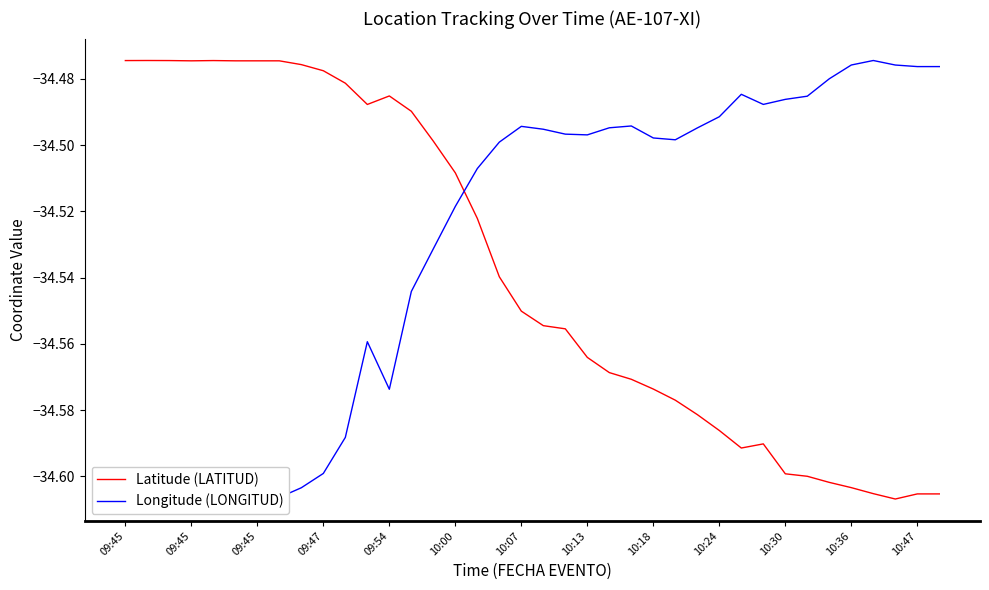

Reading right to left, transcribe all the data shown in this chart.

Latitude (LATITUD): -34.6	-34.6	-34.6	-34.6	-34.6	-34.6	-34.6	-34.6	-34.6	-34.6	-34.6	-34.6	-34.6	-34.6	-34.6	-34.6	-34.6	-34.6	-34.6	-34.6	-34.5	-34.5	-34.5	-34.5	-34.5	-34.5	-34.5	-34.5	-34.5	-34.5	-34.5	-34.5	-34.5	-34.5	-34.5	-34.5	-34.5	-34.5
Longitude (LONGITUD): -34.5	-34.5	-34.5	-34.5	-34.5	-34.5	-34.5	-34.5	-34.5	-34.5	-34.5	-34.5	-34.5	-34.5	-34.5	-34.5	-34.5	-34.5	-34.5	-34.5	-34.5	-34.5	-34.5	-34.5	-34.5	-34.6	-34.6	-34.6	-34.6	-34.6	-34.6	-34.6	-34.6	-34.6	-34.6	-34.6	-34.6	-34.6